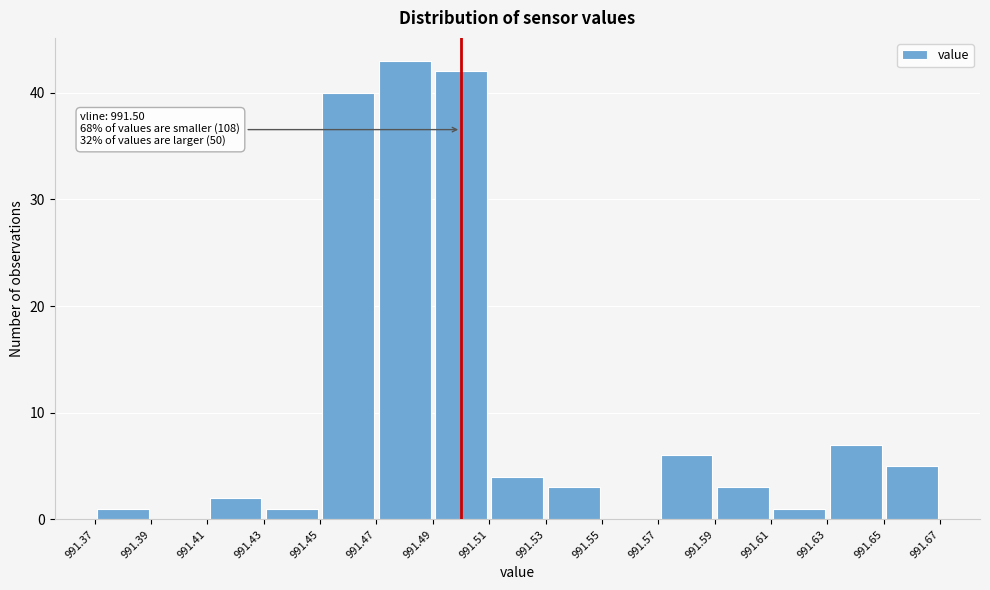

Which range on the x-axis has the tallest bar?

991.47 to 991.49